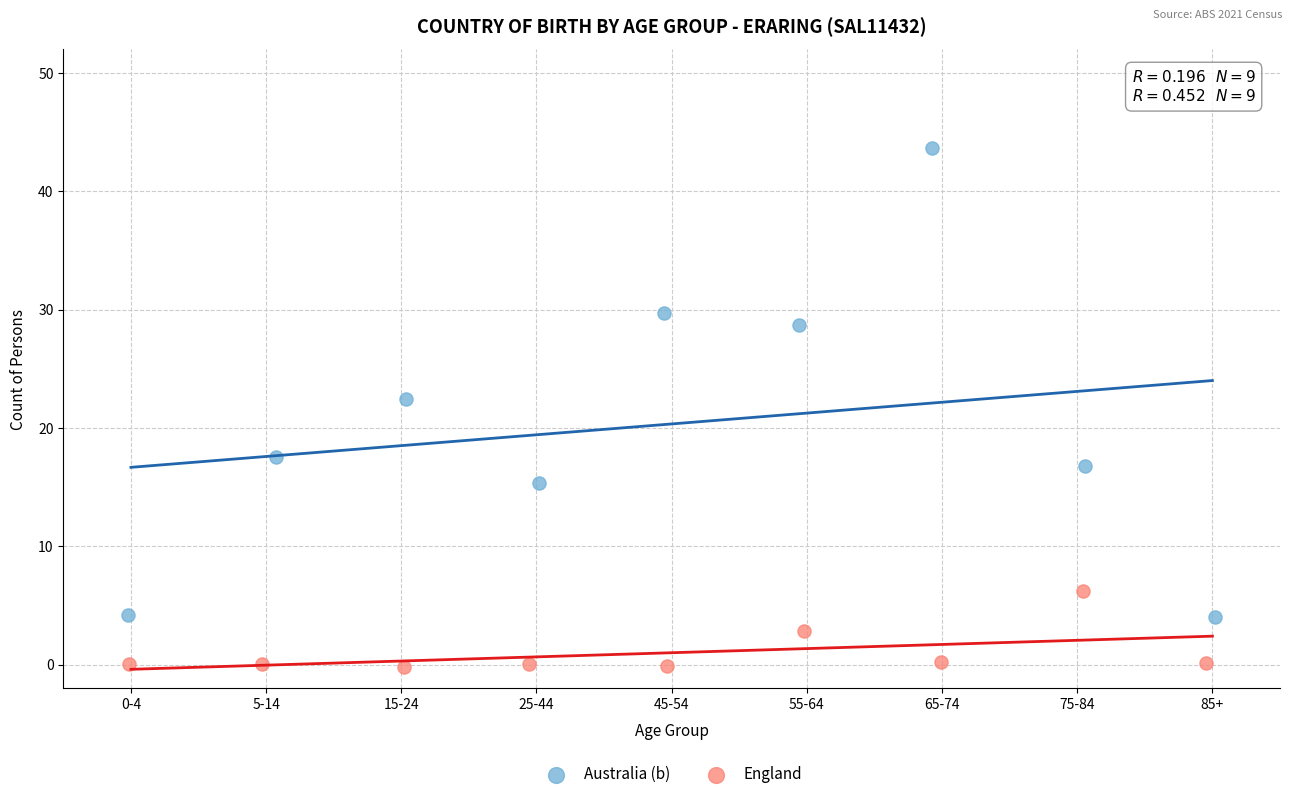

What are all the series names shown in the legend?

Australia (b), England